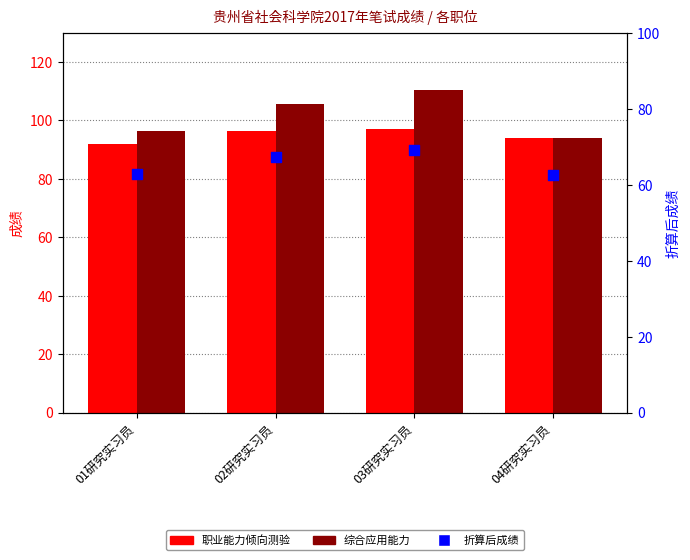

What are all the series names shown in the legend?

职业能力倾向测验, 综合应用能力, 折算后成绩